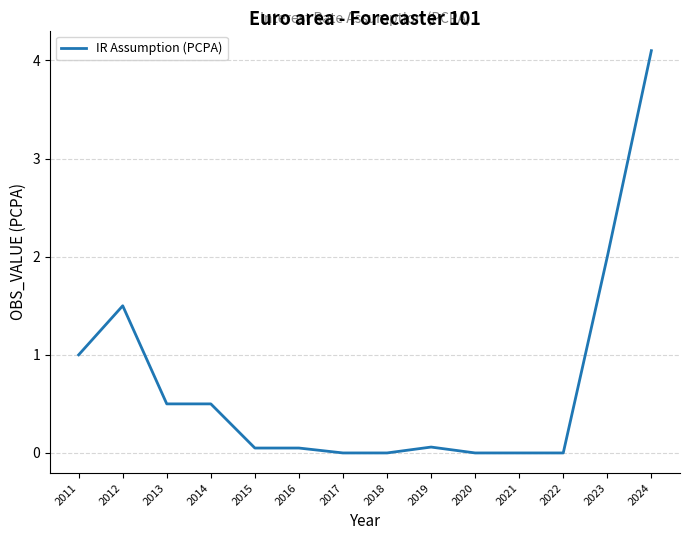

Is it true that the value at 2023 is 0.8?

False